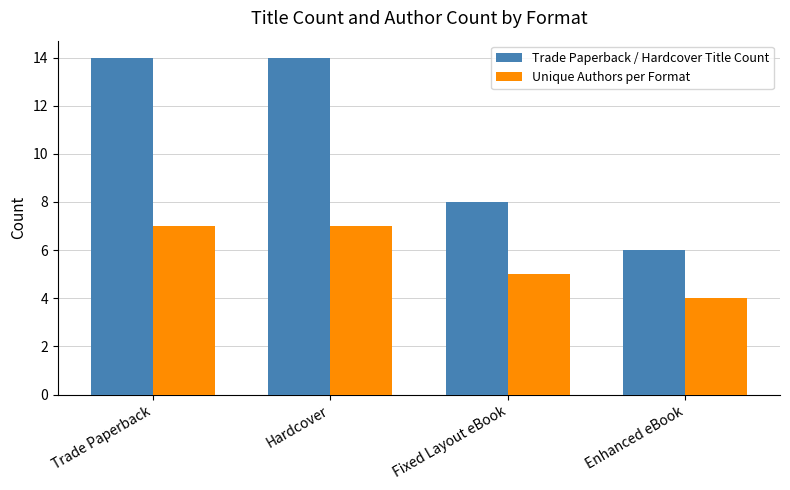

Is the value of Unique Authors per Format at Trade Paperback greater than the value of Trade Paperback / Hardcover Title Count at Trade Paperback?

No